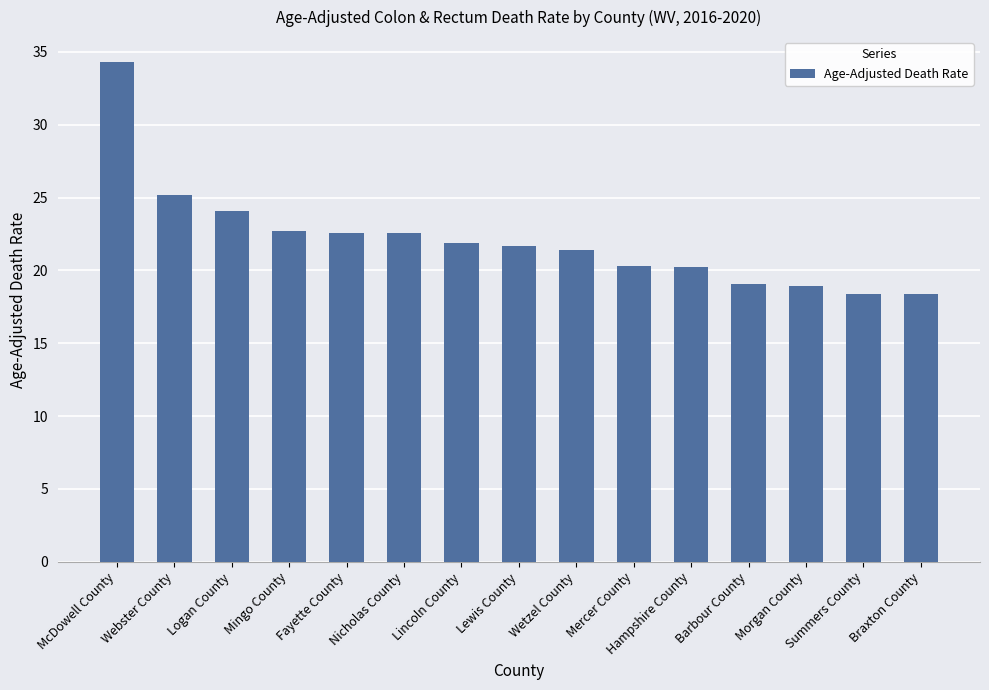

What is the difference between the second highest and second lowest values?

6.8